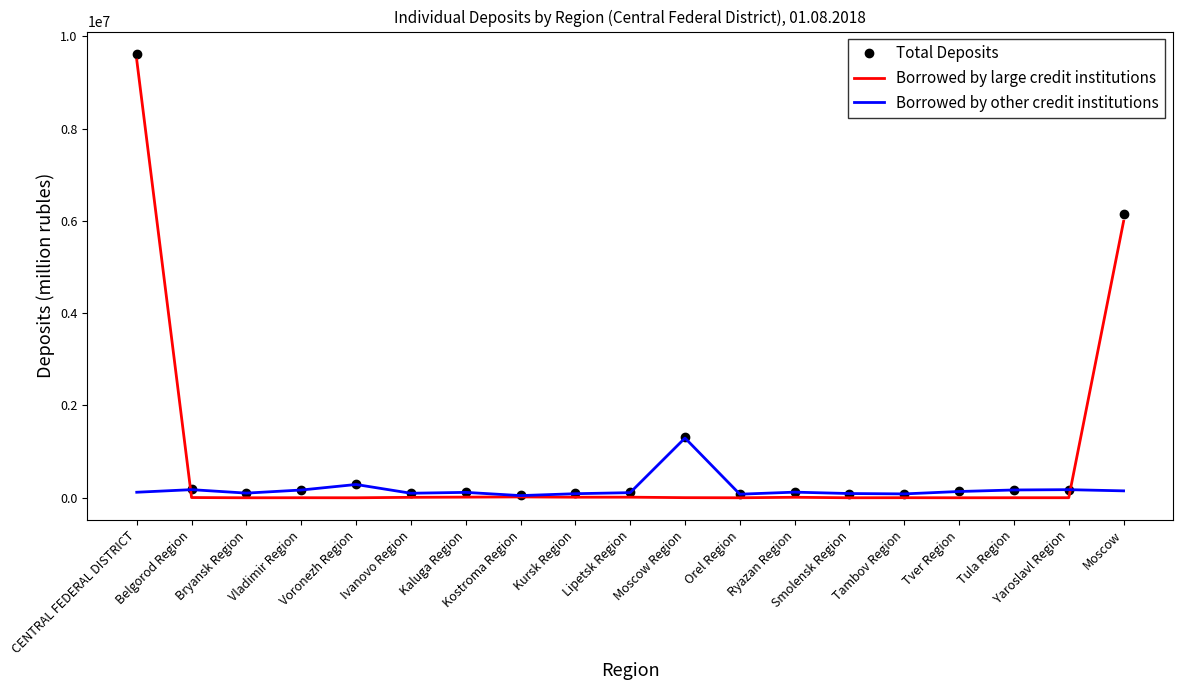

What is the highest value of the Borrowed by large credit institutions series?

9484620